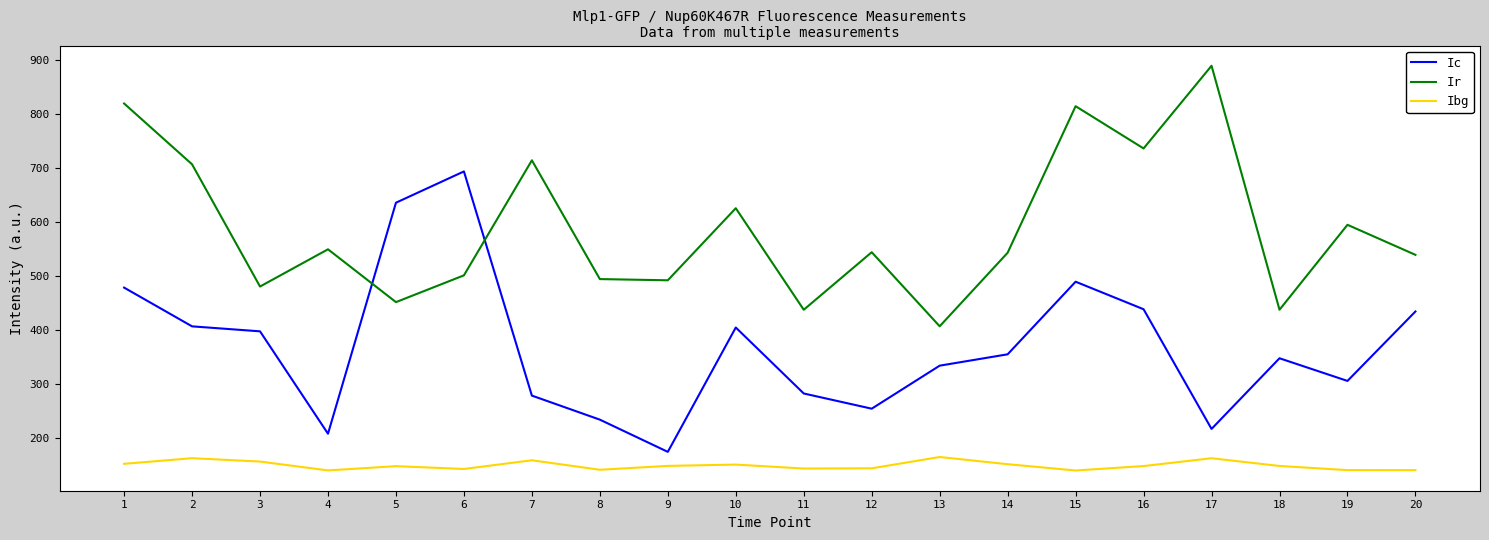

Which series changed the most between 15 and 18?

Ir